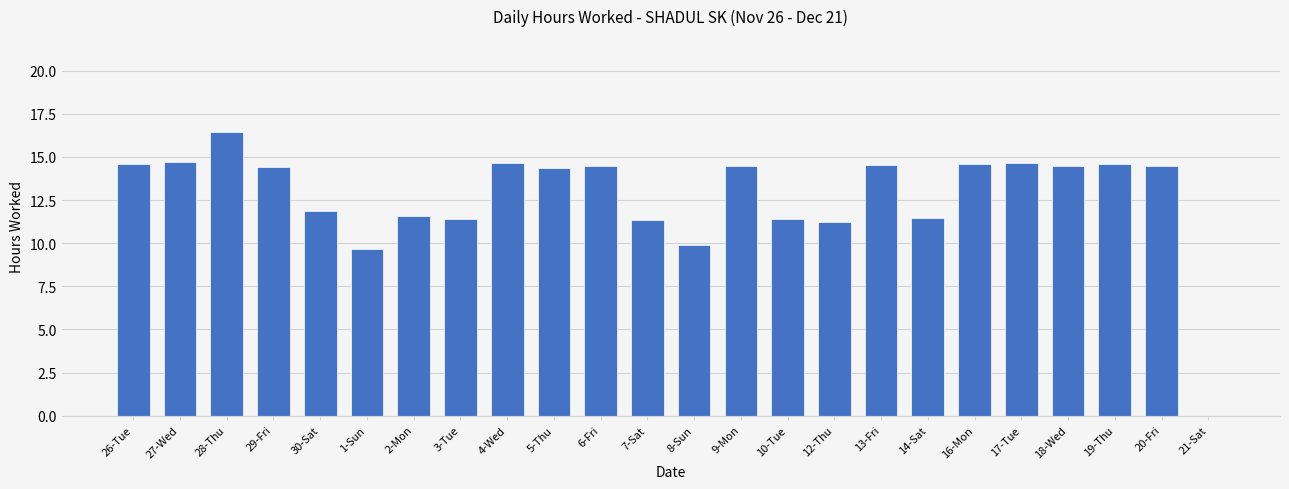

What is the greatest value displayed?

16.5